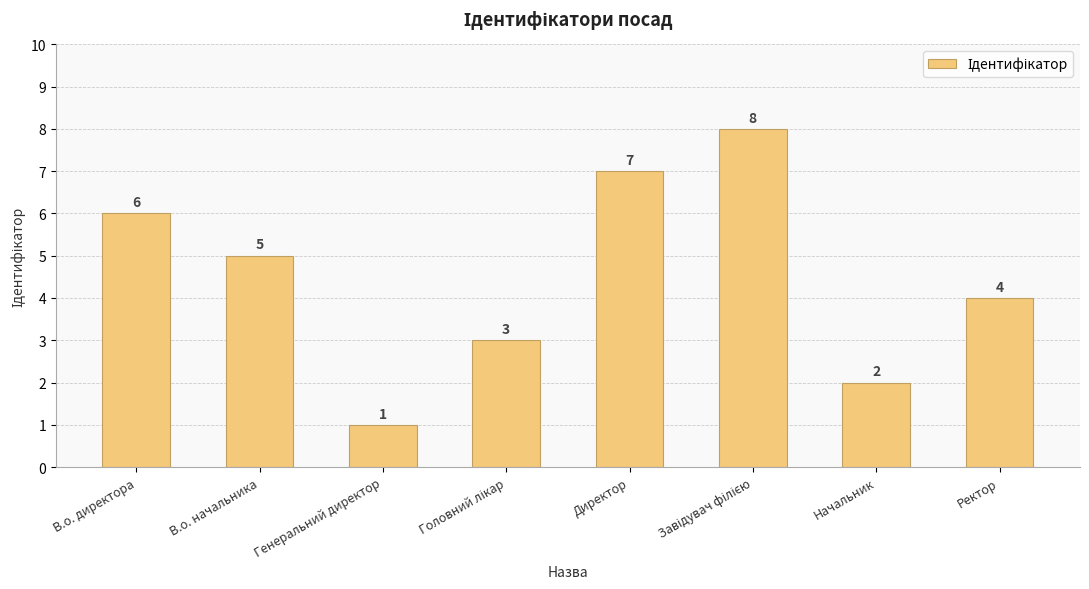

At which label is the value closest to 4?

Ректор